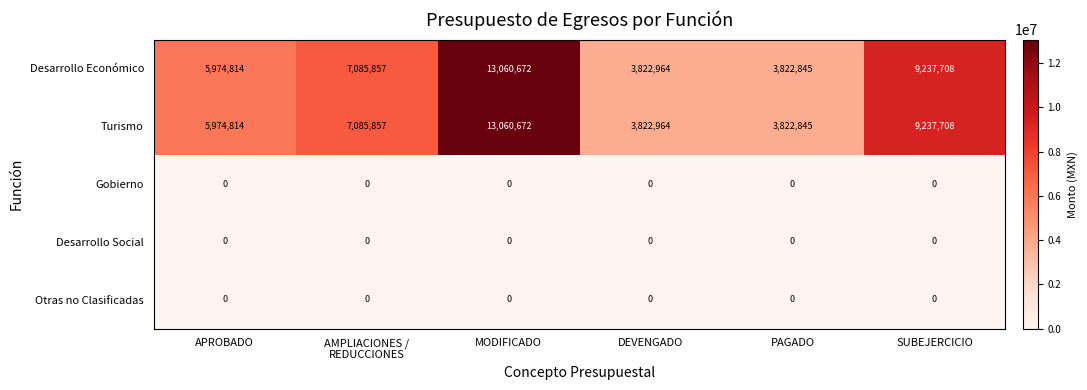

What is the spread (max minus min) of values at APROBADO?

5974814